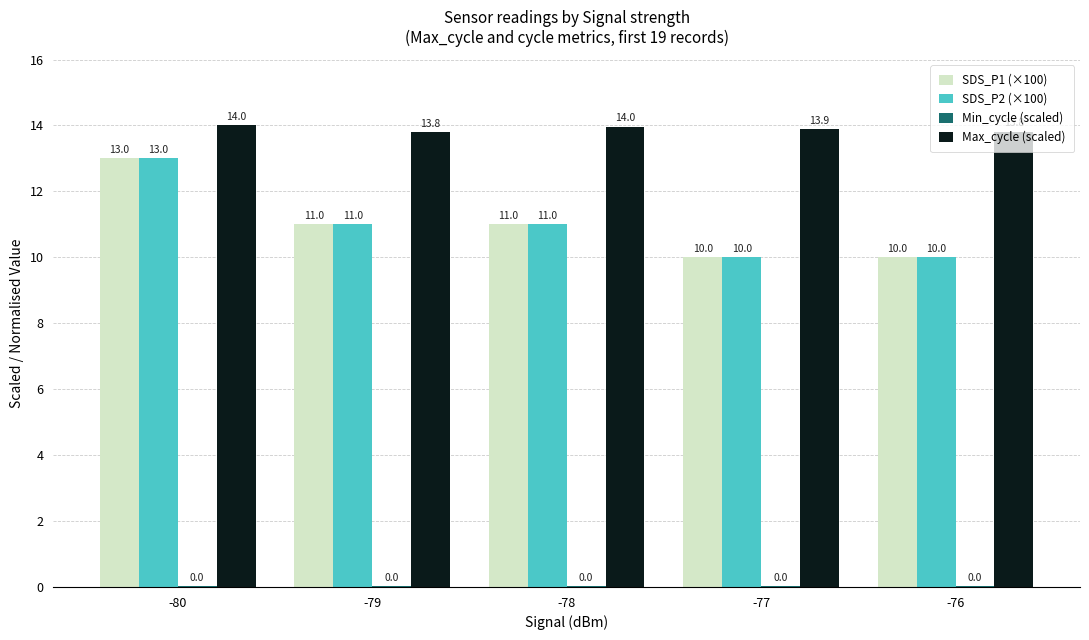

At which label does SDS_P1 (×100) reach its peak?

-80